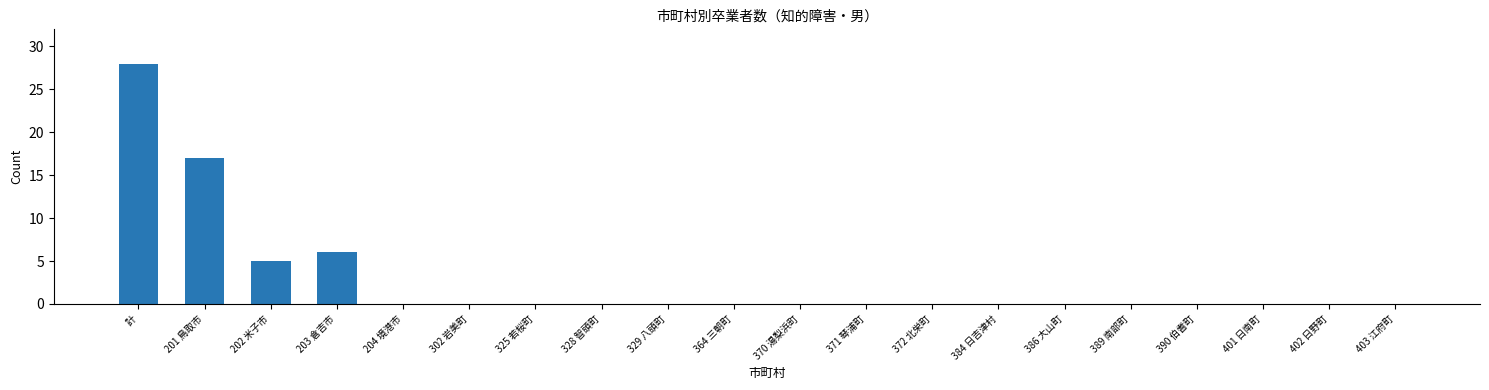

What is the sum of all values?

56